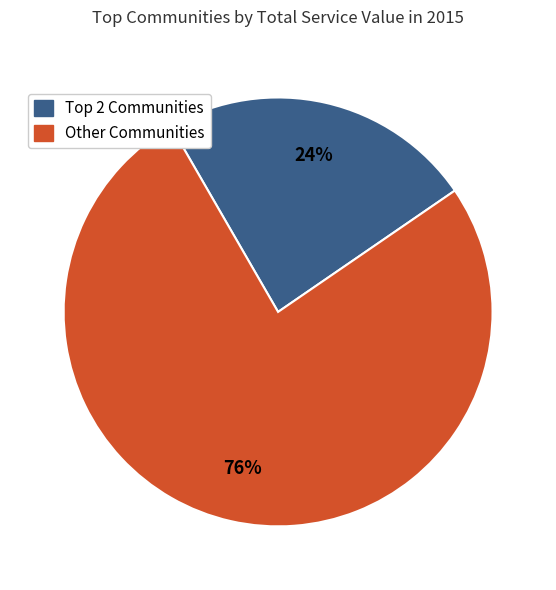

Does any single category account for the majority?

Yes